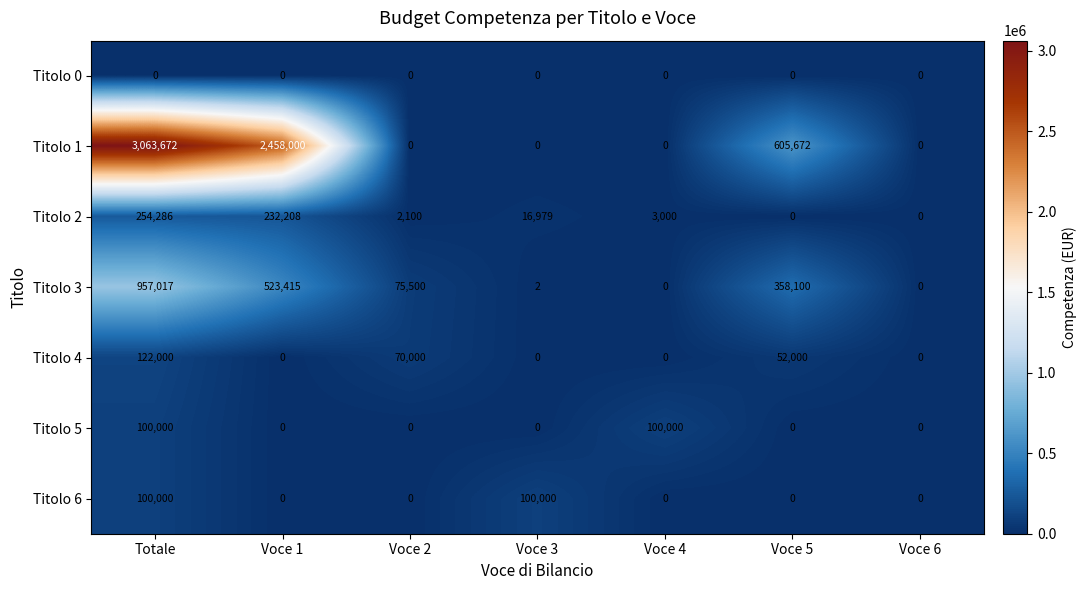

The Titolo 0 series shows 0 at Voce 3. True or false?

True